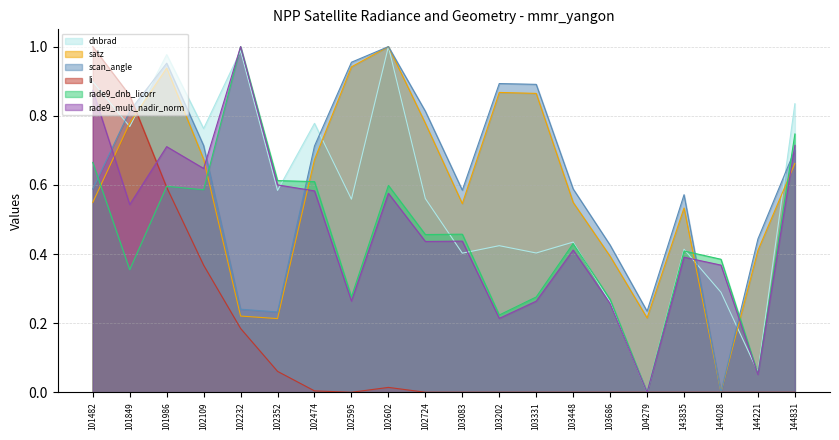

Count the number of categories in the chart.

20